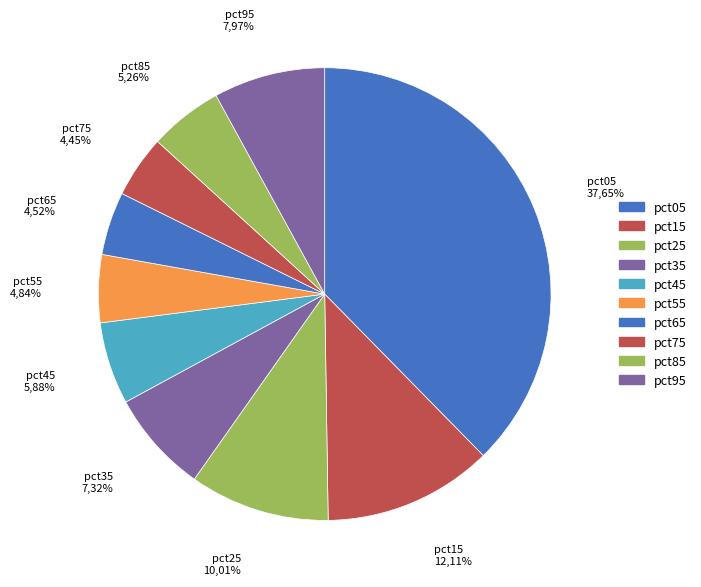

Does any single category account for the majority?

No